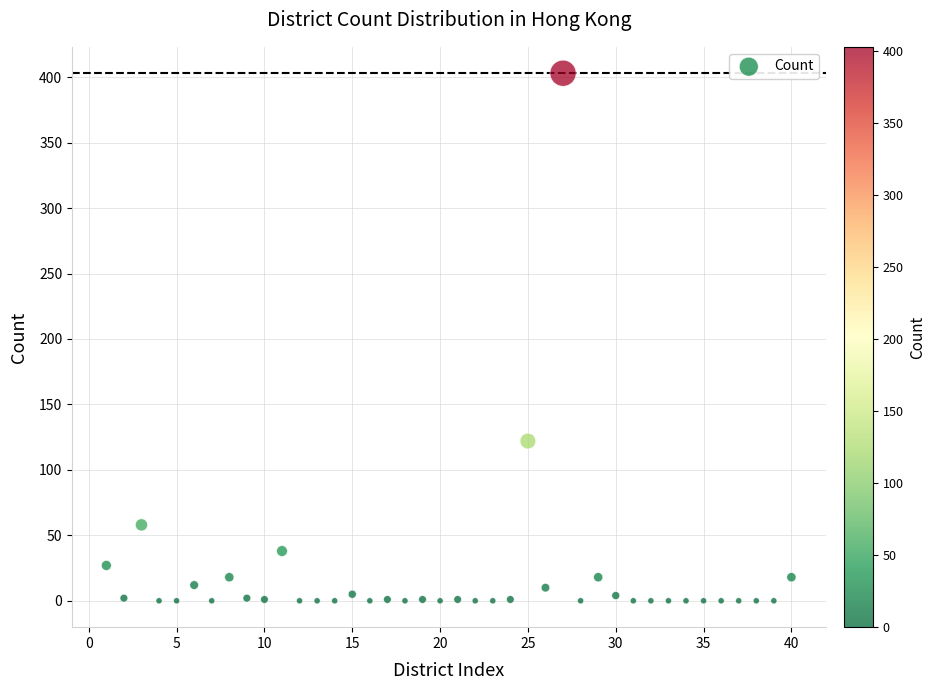

What Y value in the scatter plot is closest to 201?

122